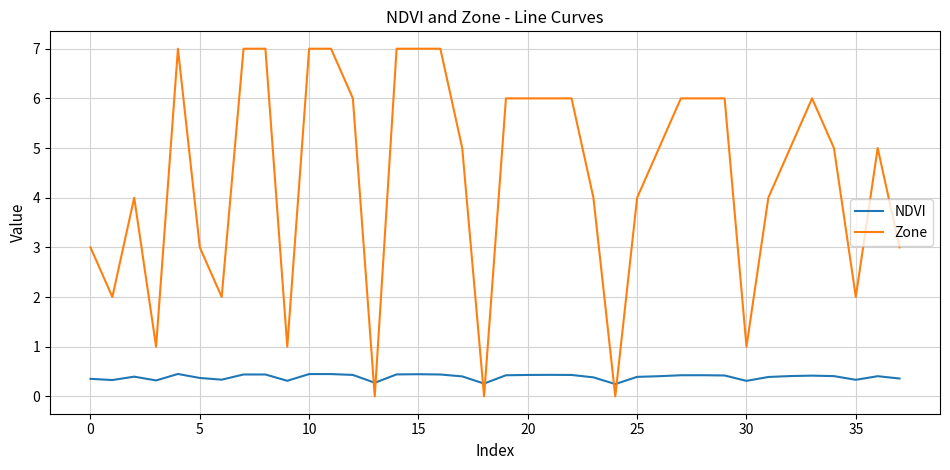

Rank the series by their maximum value, from highest to lowest.

Zone, NDVI